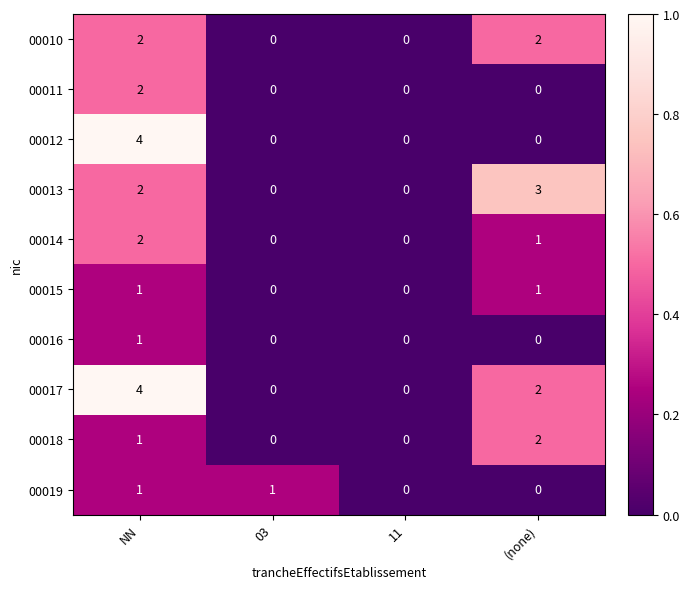

Which series has the largest total across all categories?

00017